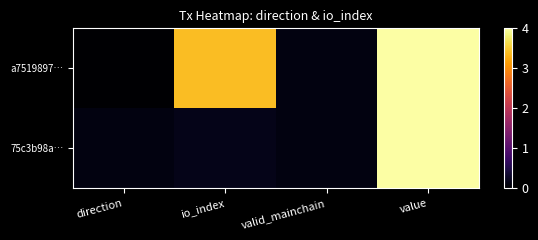

Reading right to left, list all the values displayed in this chart.

a7519897…: value=4.0	valid_mainchain=0.1	io_index=3.4	direction=0.0
75c3b98a…: value=4.0	valid_mainchain=0.1	io_index=0.2	direction=0.1